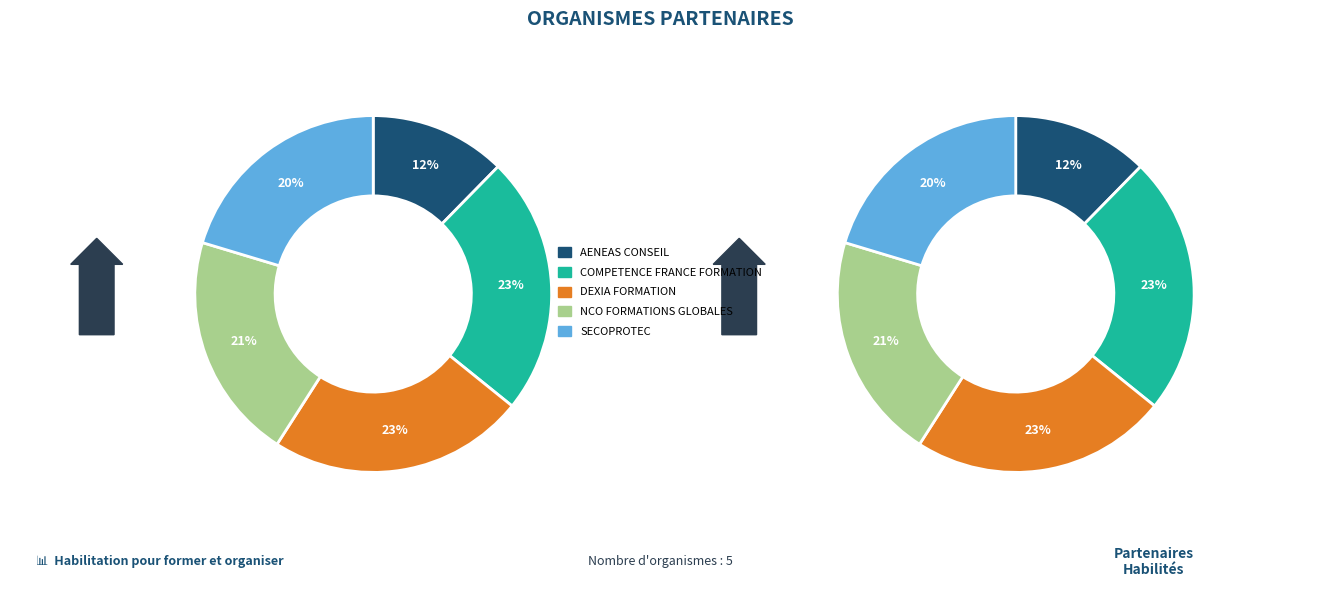

What is the ratio of the value at AENEAS CONSEIL to the value at COMPETENCE FRANCE FORMATION?

0.5